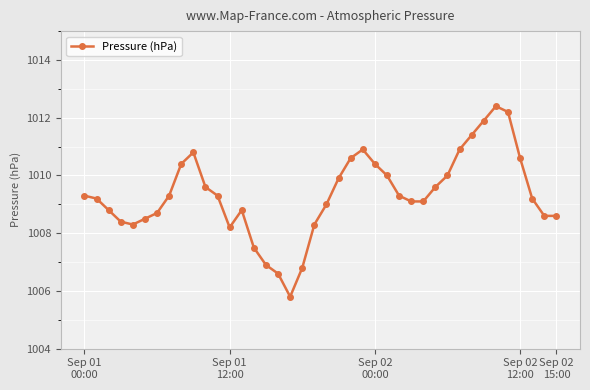

True or false: the data has more than 0 interior local peaks.

True